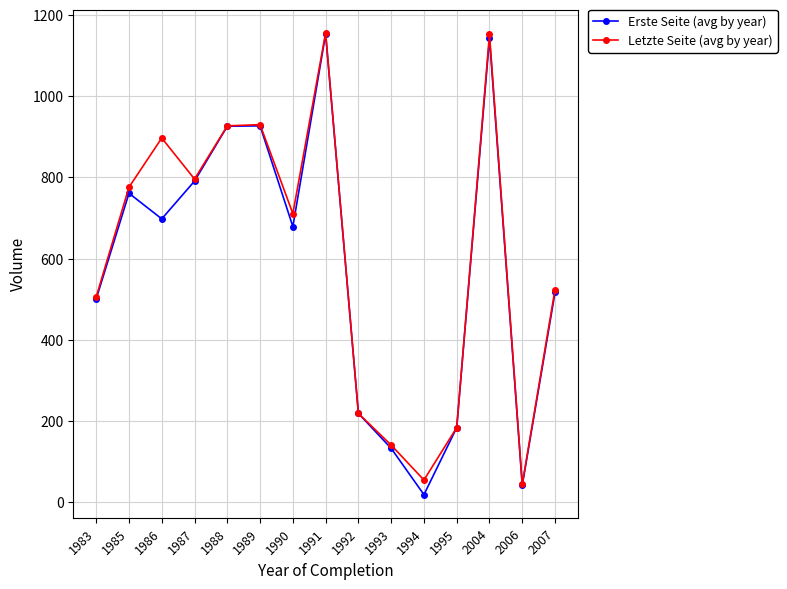

Where is the first local minimum for Letzte Seite (avg by year)?

1987